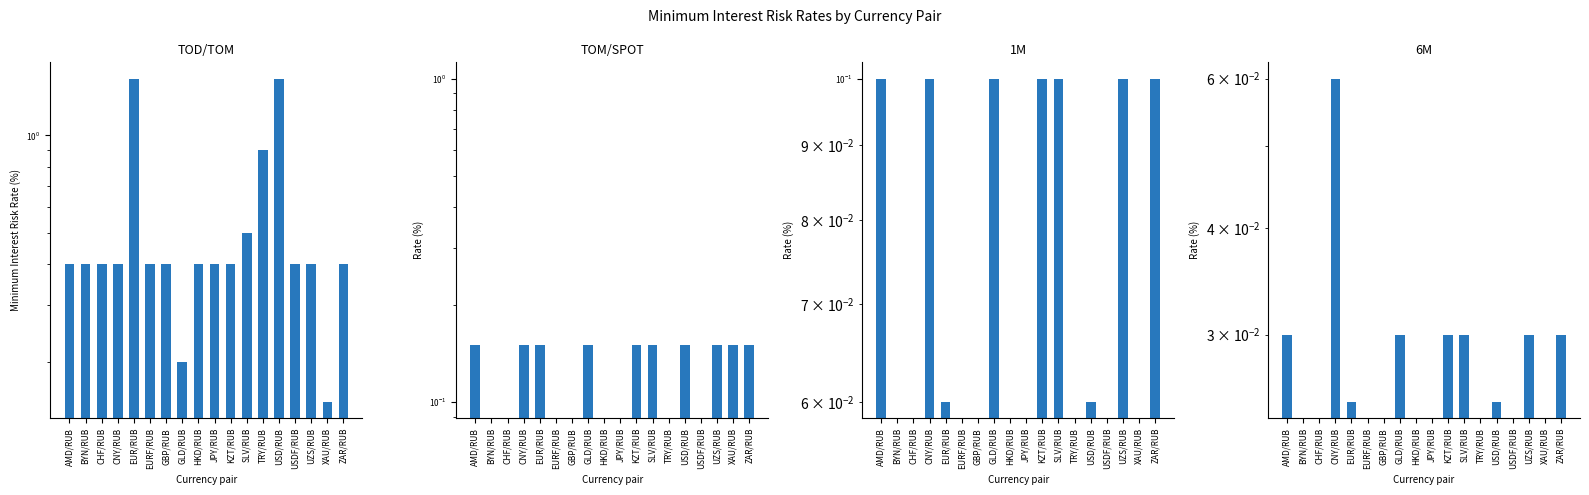

How many distinct data groups are displayed?

4